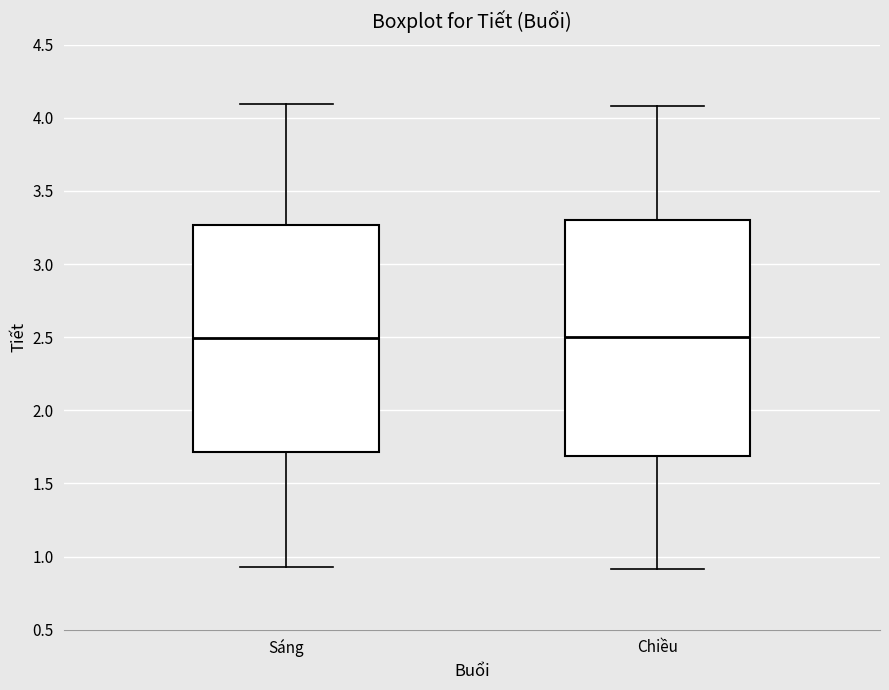

Comparing the boxes themselves (not the whiskers), which one is the tallest?

Chiều